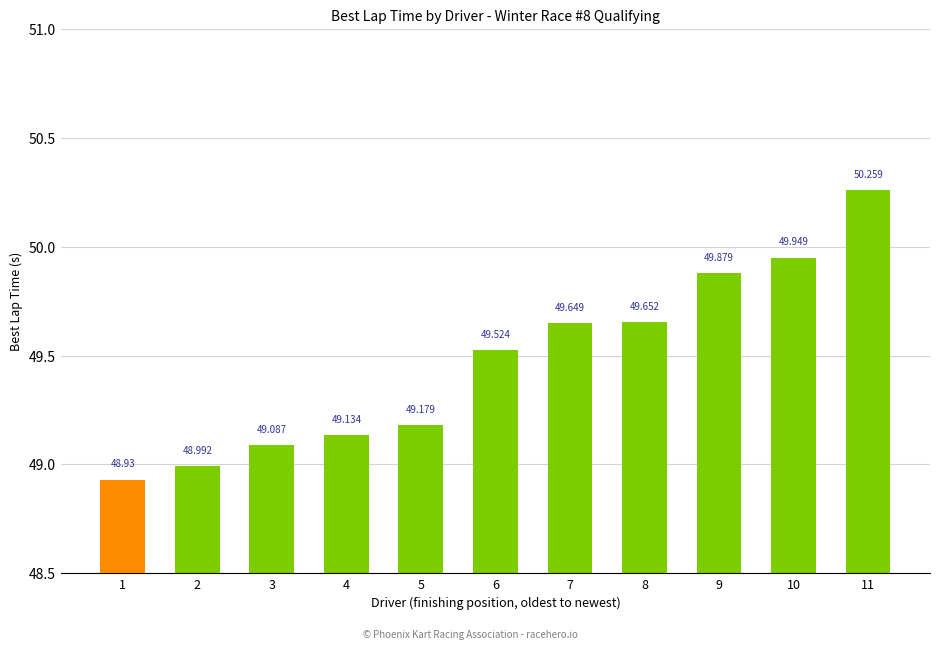

What is the smallest value displayed?

48.9